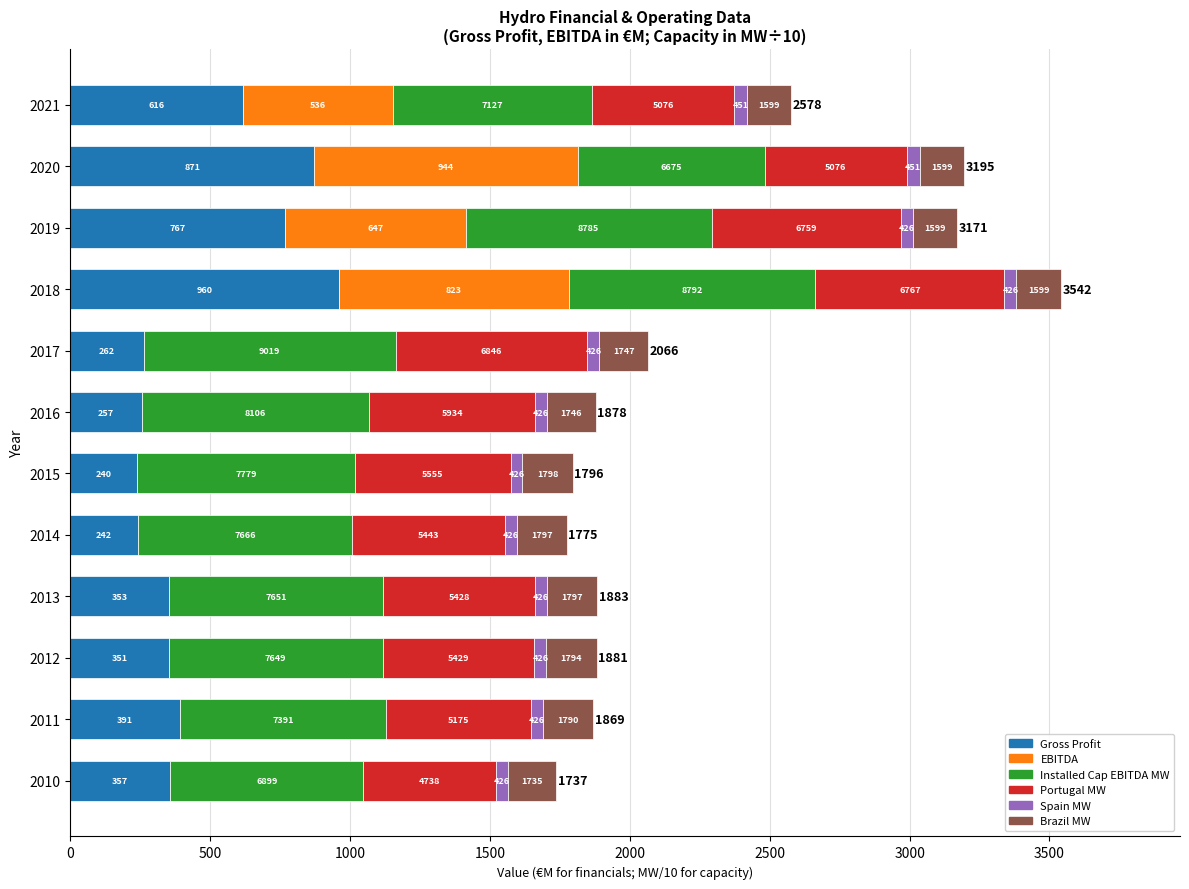

What are all the series names shown in the legend?

Gross Profit, EBITDA, Installed Cap EBITDA MW, Portugal MW, Spain MW, Brazil MW